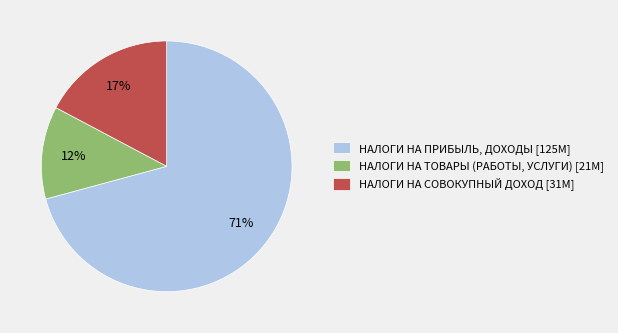

To the nearest percent, what is the difference between the НАЛОГИ НА ПРИБЫЛЬ, ДОХОДЫ and НАЛОГИ НА ТОВАРЫ (РАБОТЫ, УСЛУГИ) slice percentages?

59%